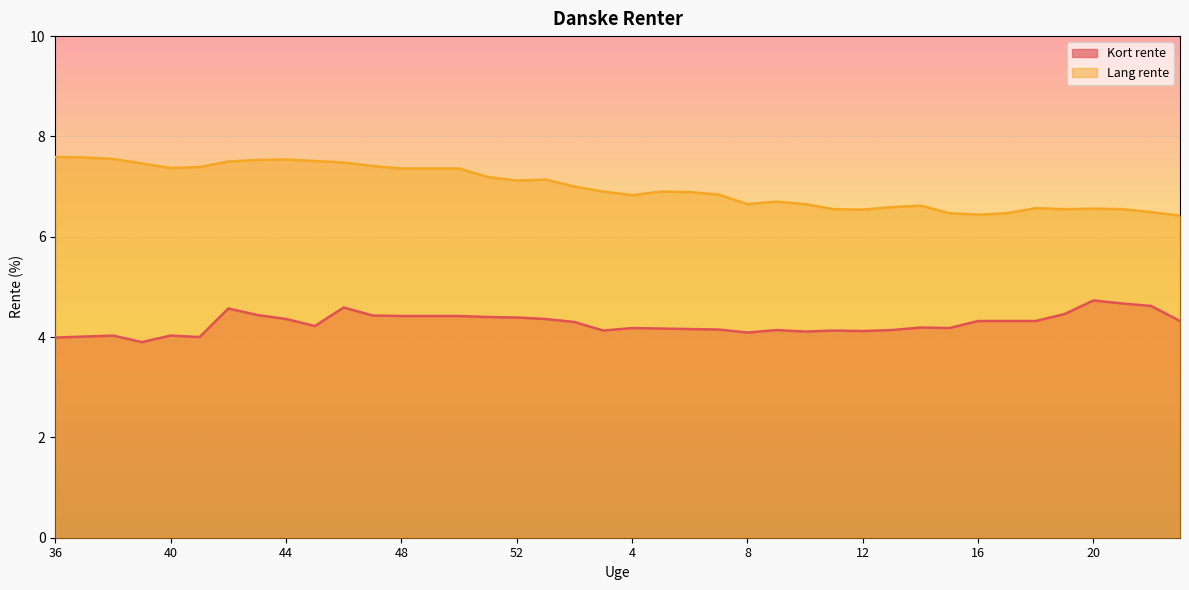

Read the Kort rente value at 6.

4.2